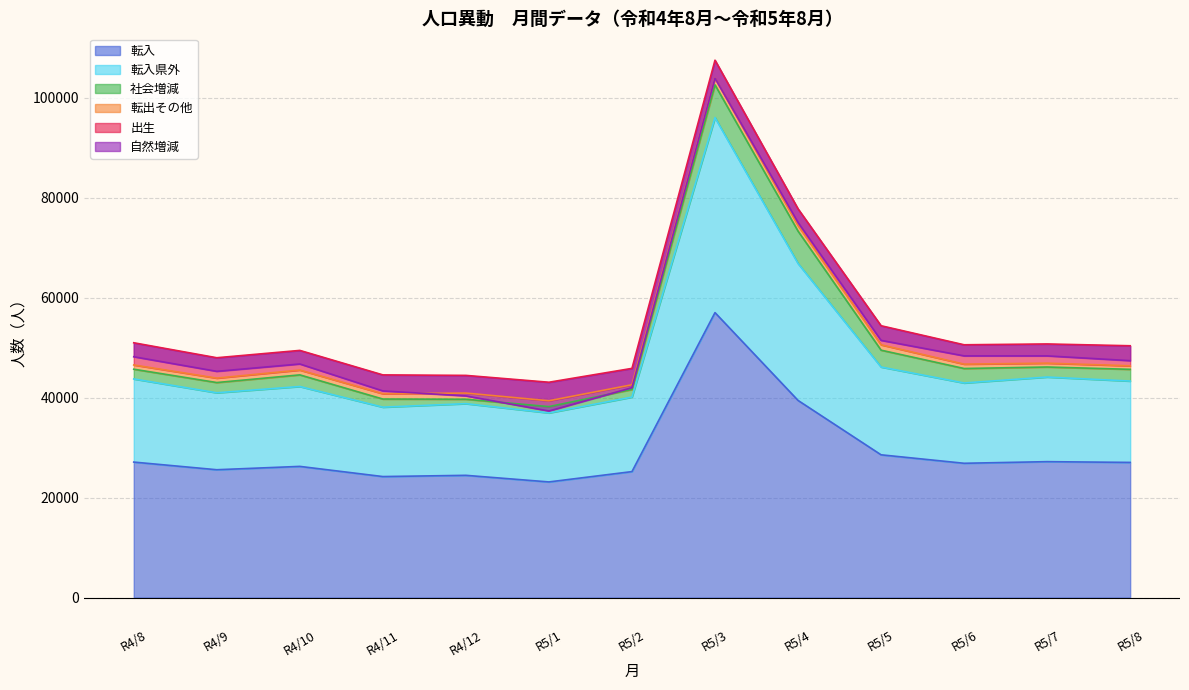

The value of 出生 at 8 is 2727. True or false?

False